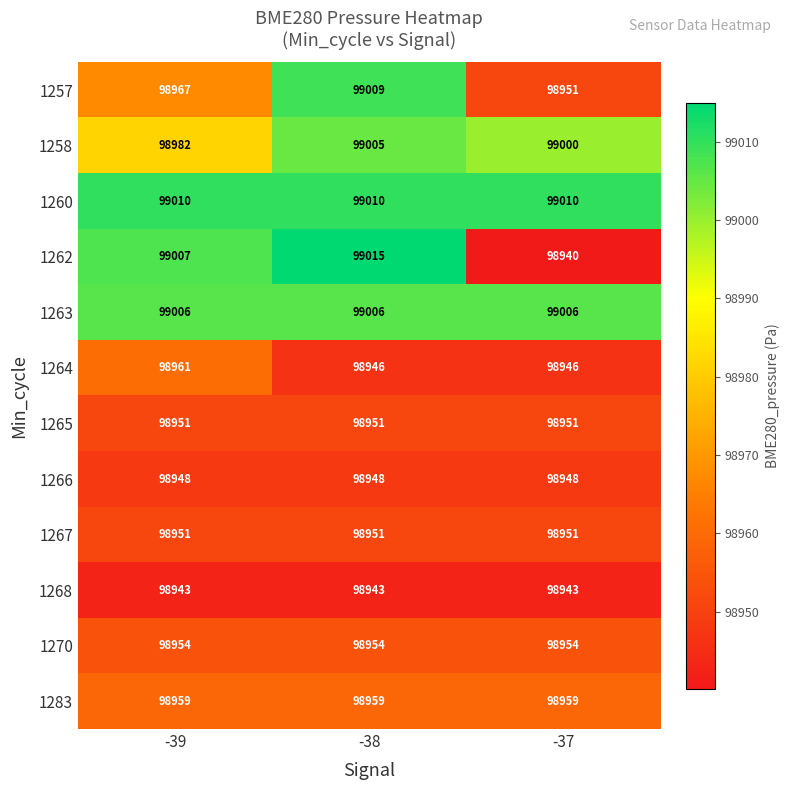

Which series has the largest range (max minus min)?

1262